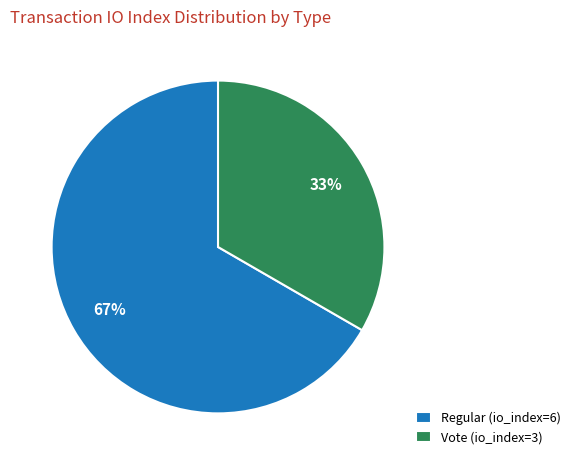

Approximately how many times larger is the value at Regular (io_index=6) compared to Vote (io_index=3)?

2.0